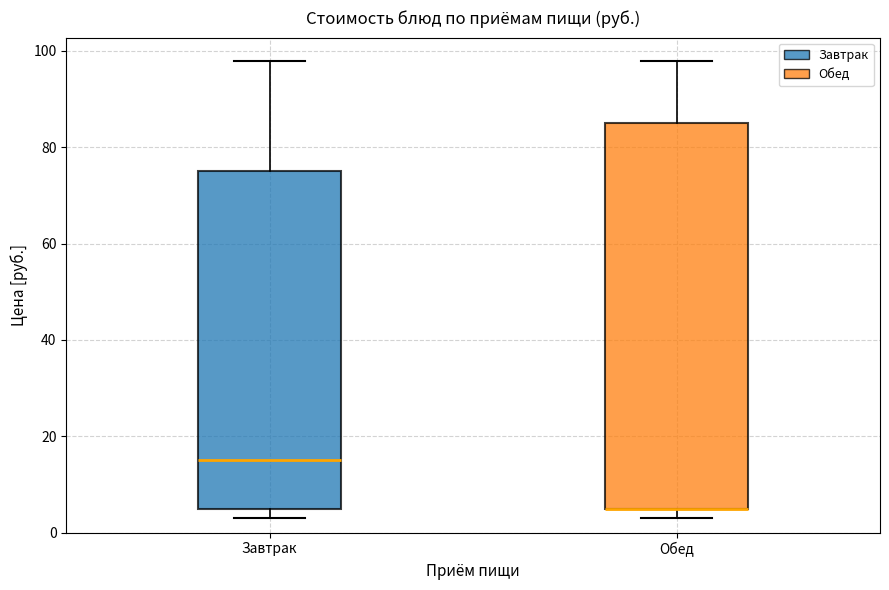

Where does the median line of the box for Завтрак sit on the y-axis? The values are not printed on the chart, so give them approximately, as read against the axis.

16